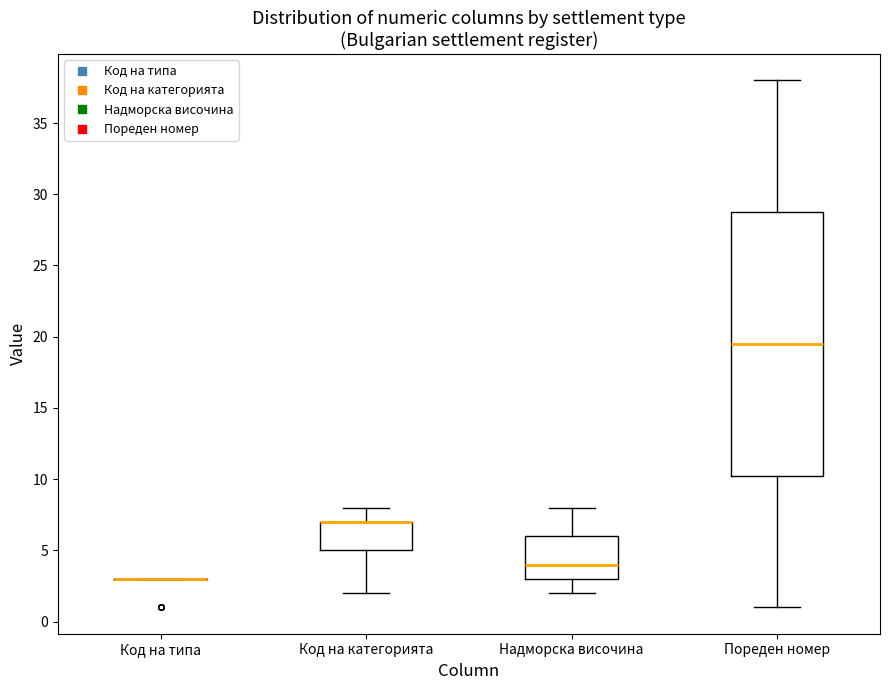

Where does the median line of the box for Надморска височина sit on the y-axis? The values are not printed on the chart, so give them approximately, as read against the axis.

4.0